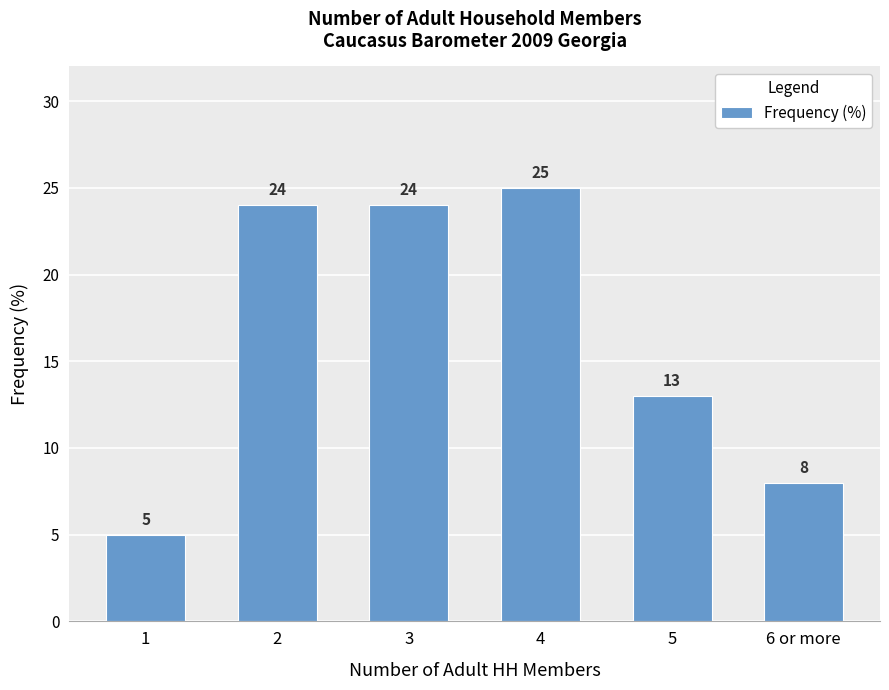

What is the difference between the maximum and second lowest values?

17